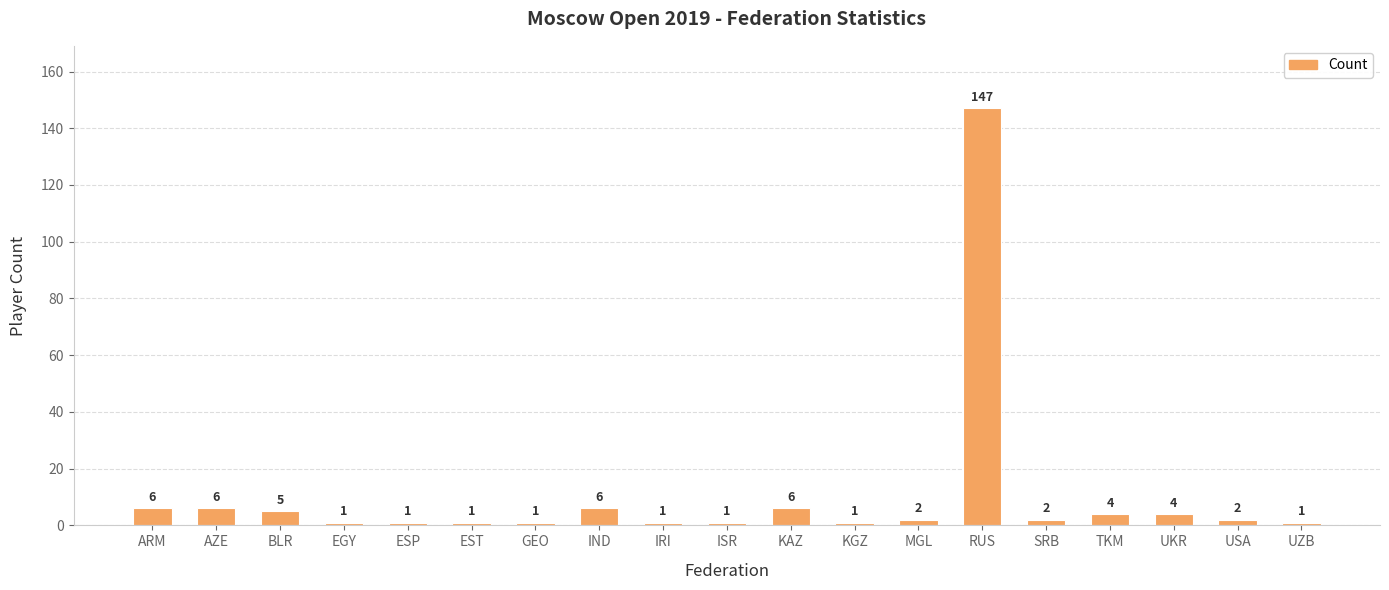

Which has a higher value, RUS or ESP?

RUS